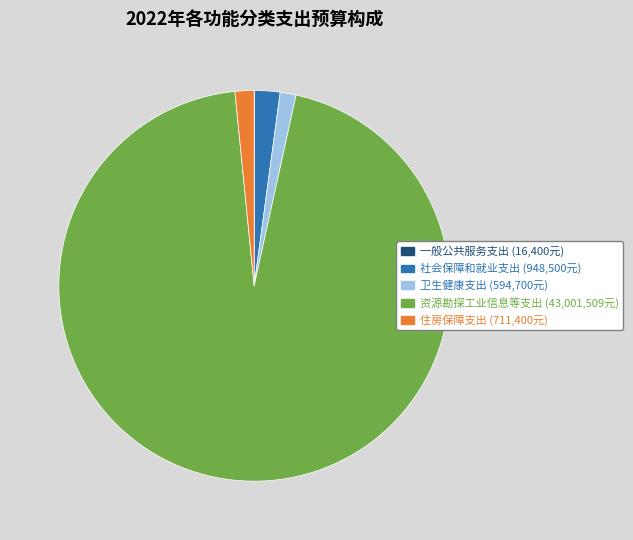

The 卫生健康支出 slice represents 1% of the pie. True or false?

True